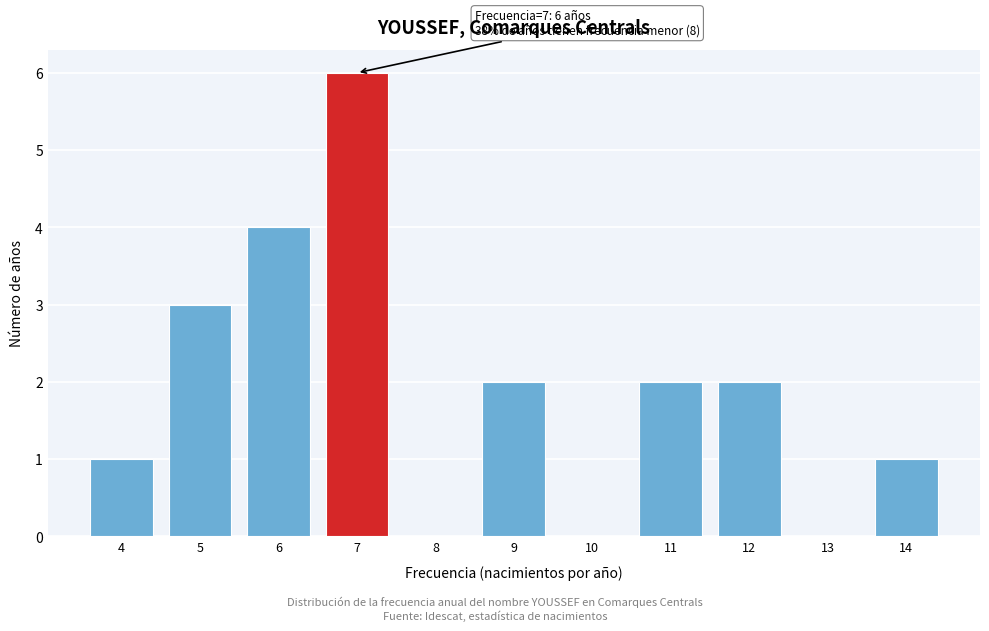

Reading left to right, transcribe all the data shown in this chart.

4=1	5=3	6=4	7=6	8=0	9=2	10=0	11=2	12=2	13=0	14=1